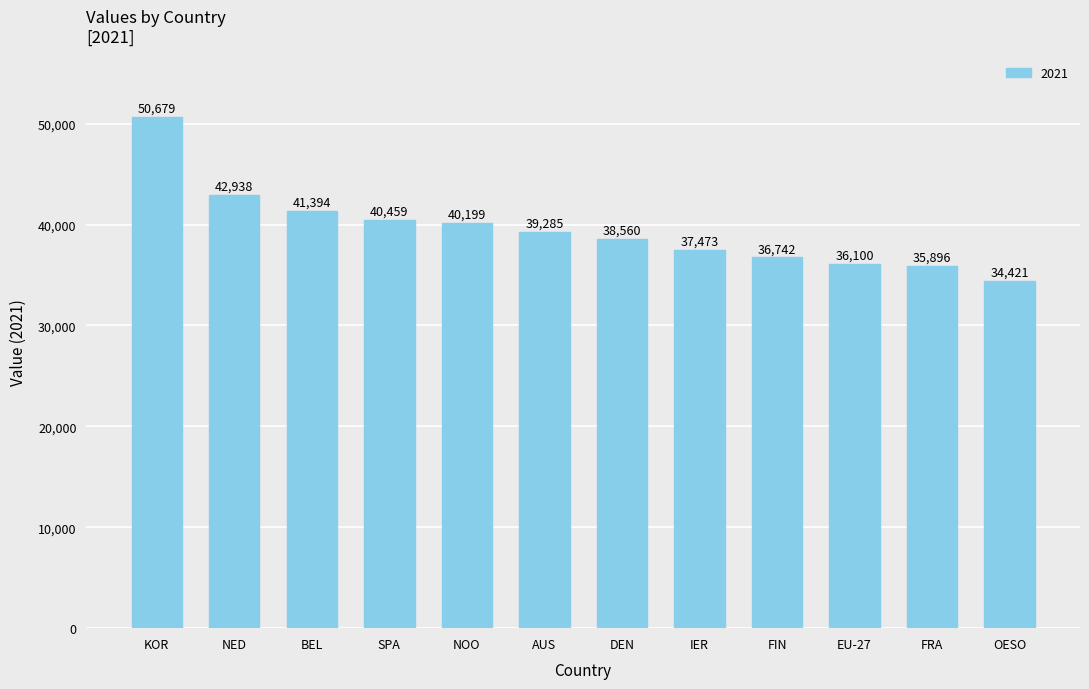

Which has a higher value, AUS or FIN?

AUS